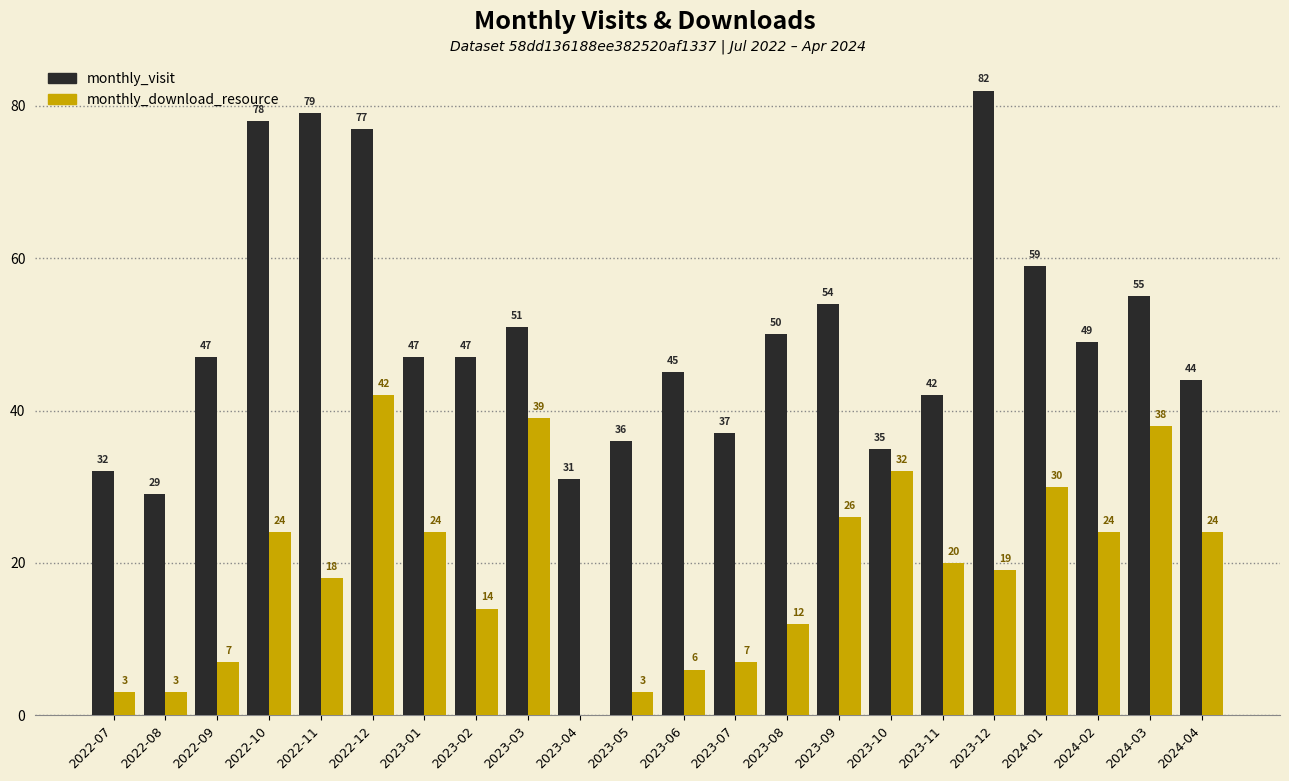

How many distinct data groups are displayed?

2